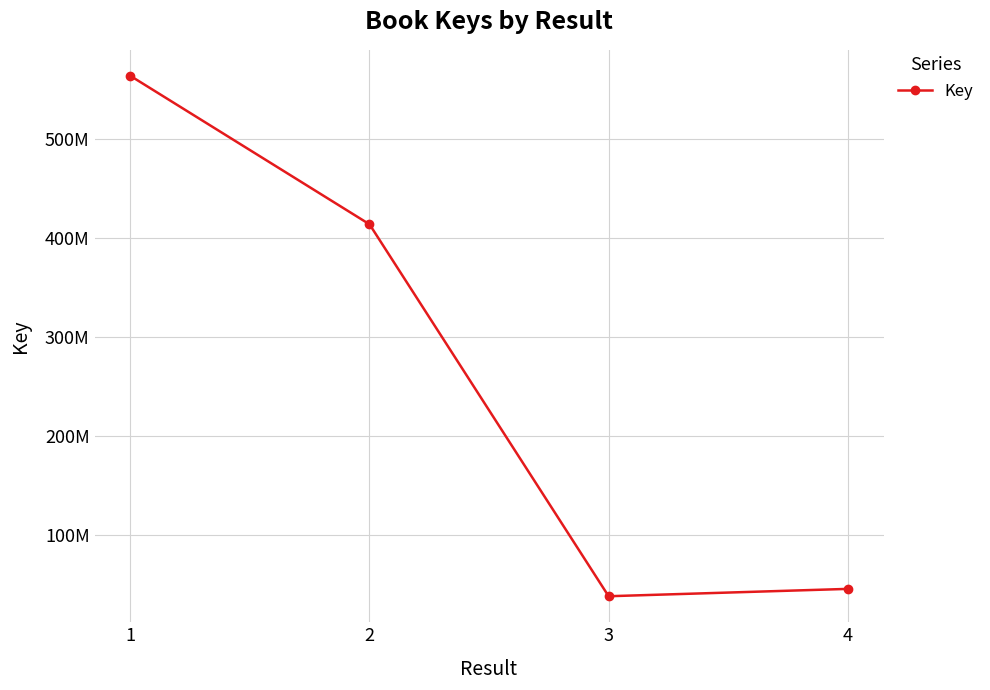

The chart shows a value of 564240267 at 1. True or false?

True